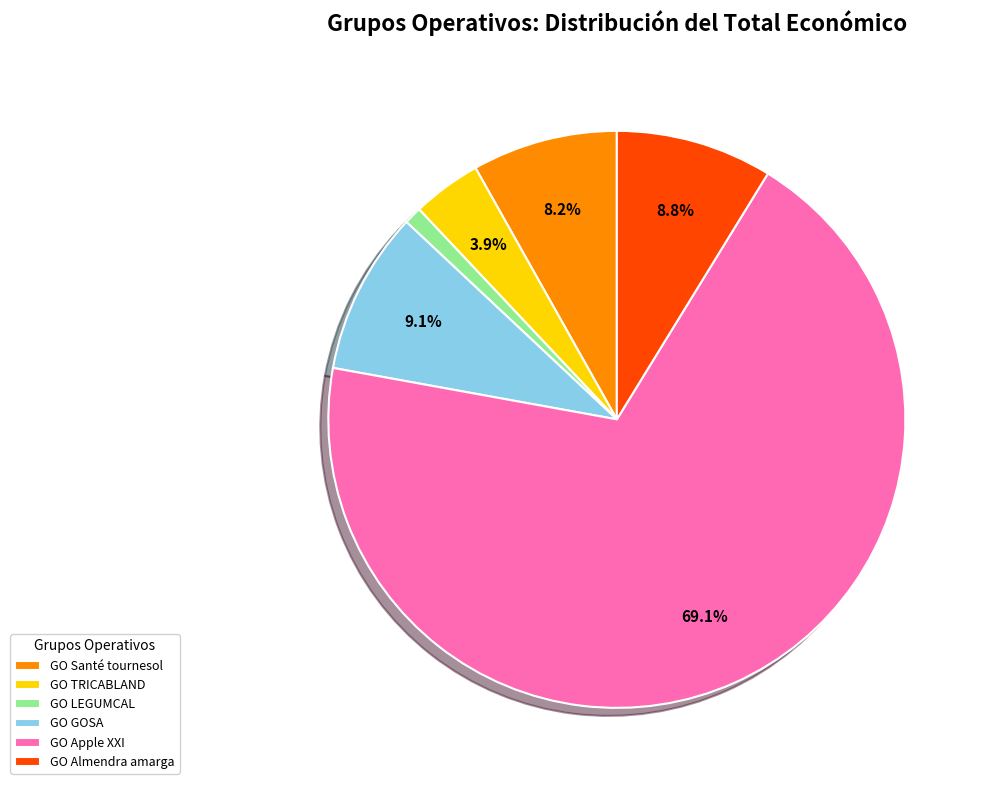

Between GO TRICABLAND and GO LEGUMCAL, which is larger?

GO TRICABLAND